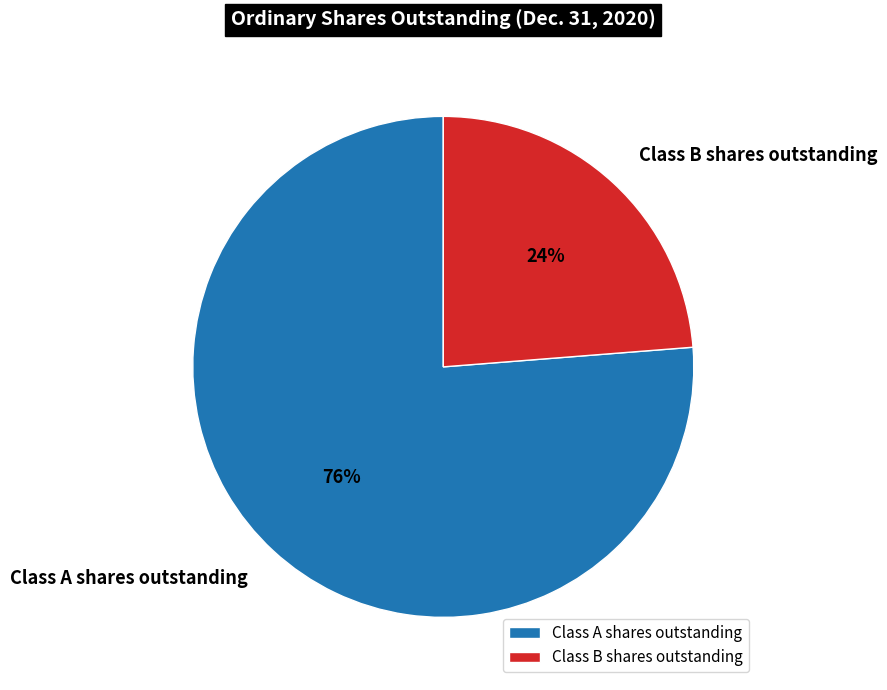

Does any single category account for the majority?

Yes